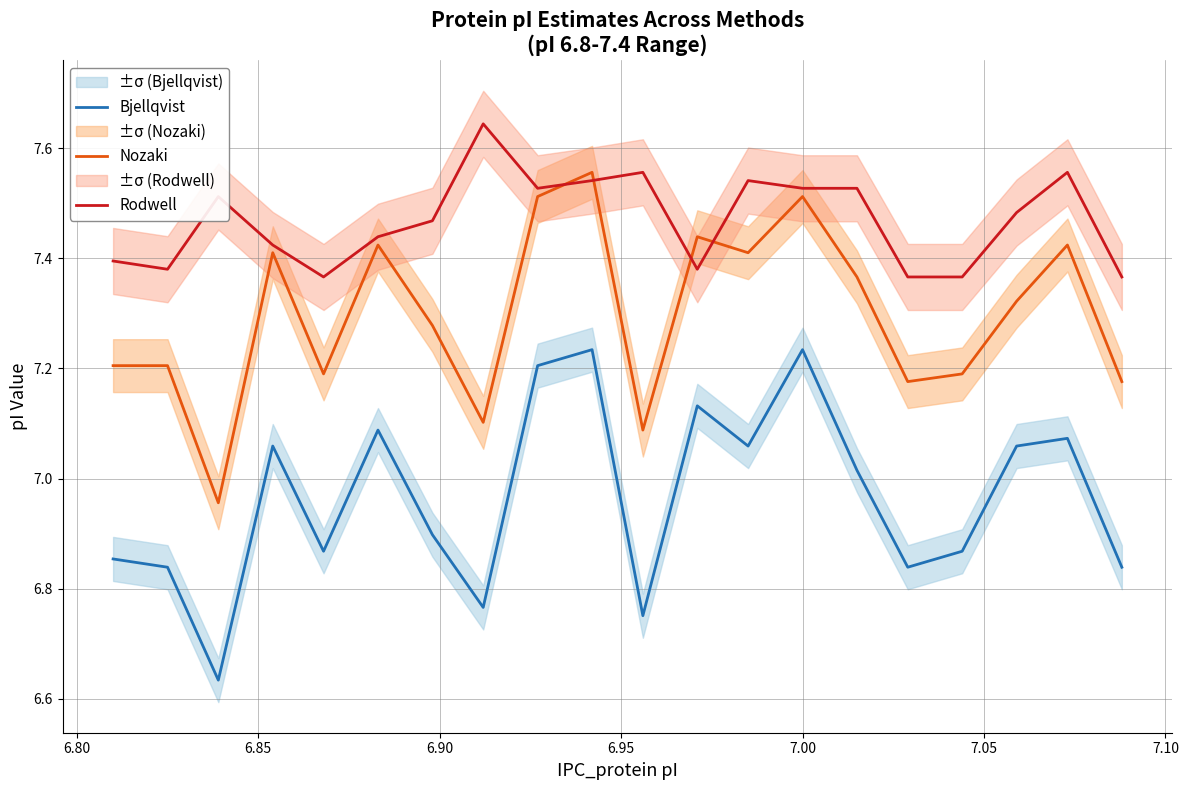

Which series ends up on top after the final intersection of Nozaki and Rodwell?

Rodwell